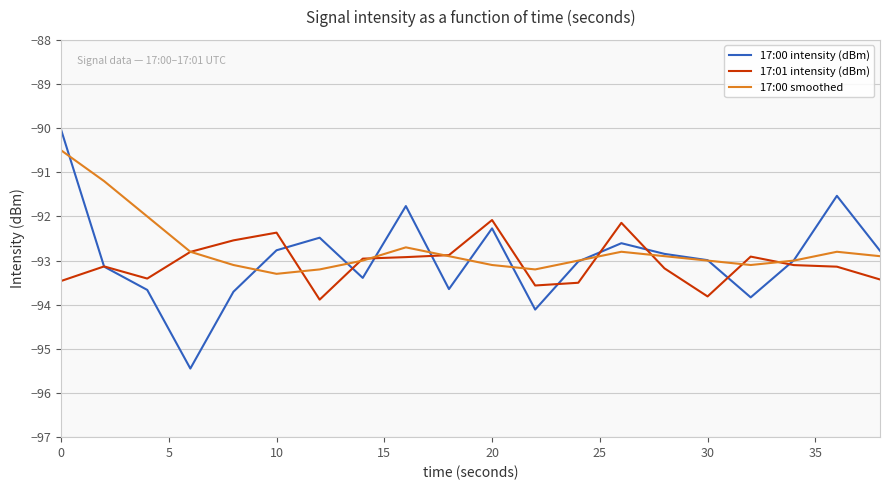

What is the smallest value displayed?

-95.4